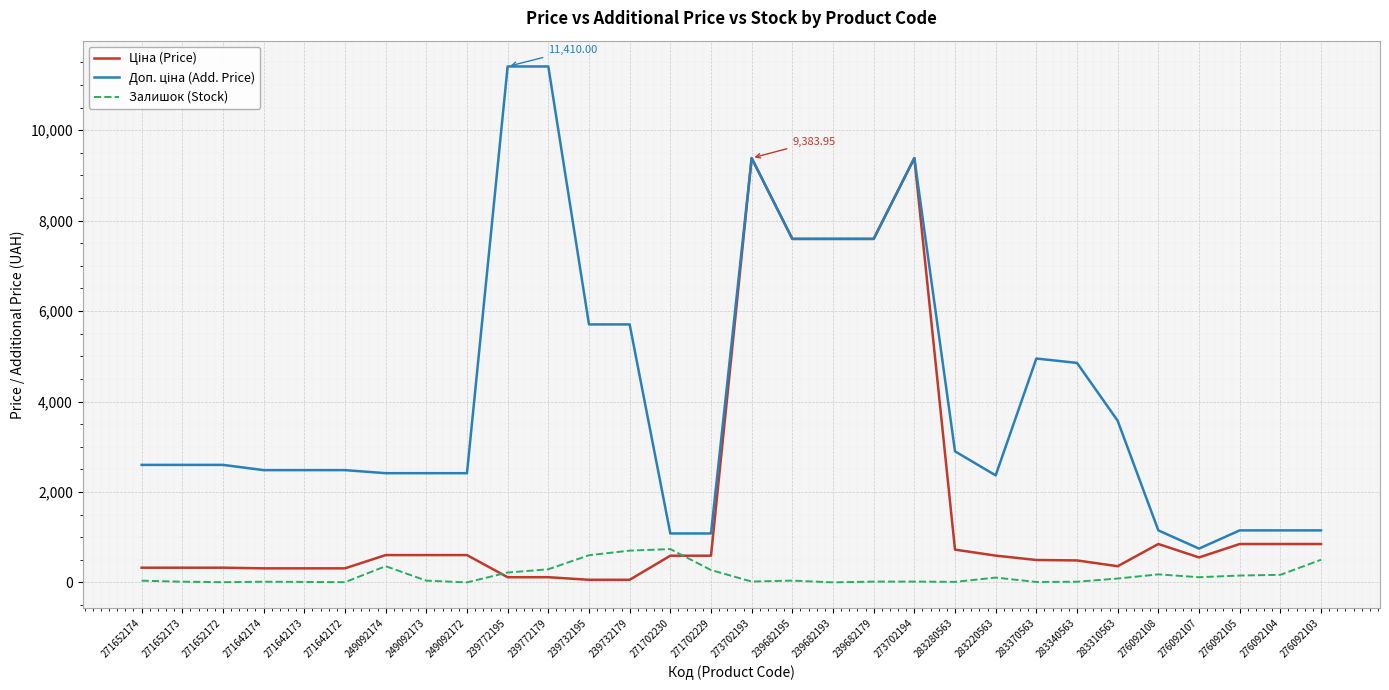

The value of Ціна (Price) at 273702194 is 4433.2. True or false?

False